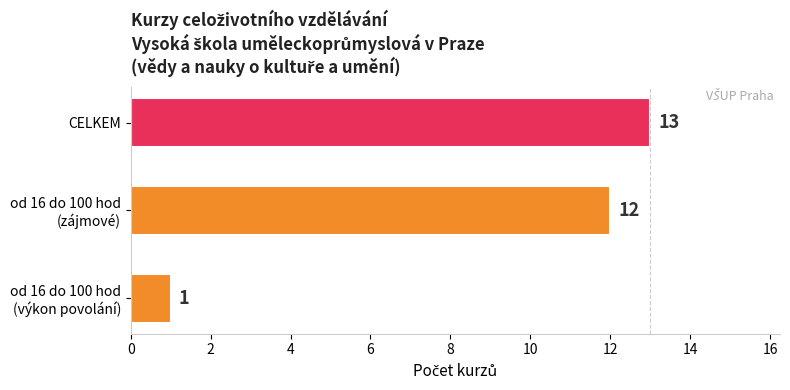

What is the difference between the second highest and minimum values?

11